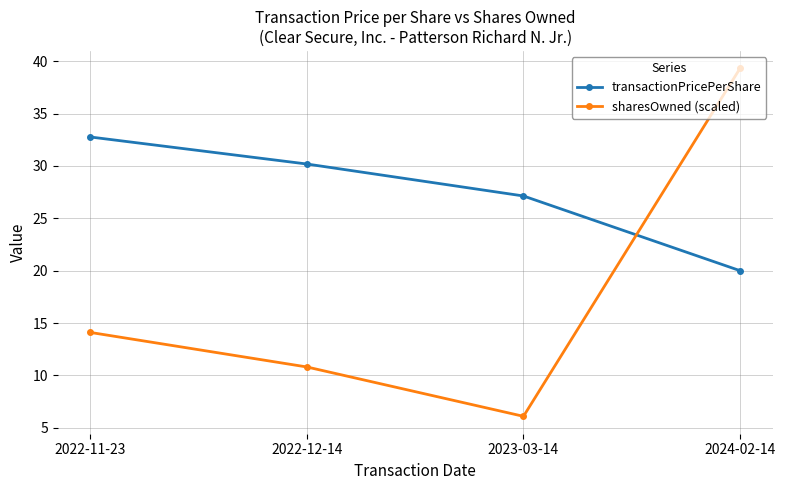

At how many categories does at least one series exceed 36?

1